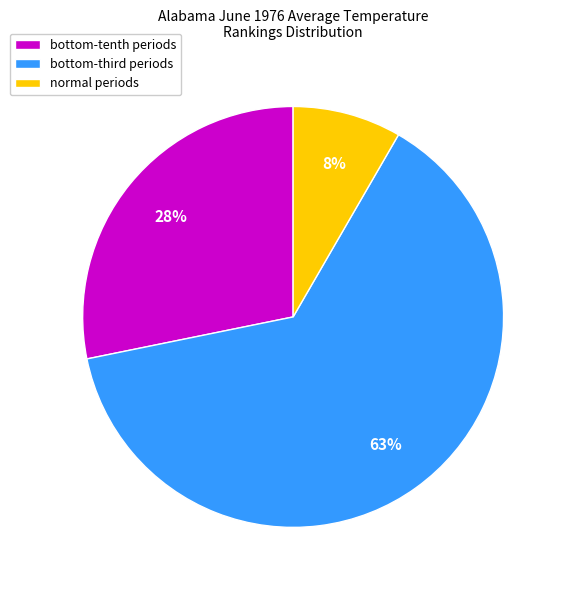

What percentage is the normal periods slice, to the nearest percent?

8%